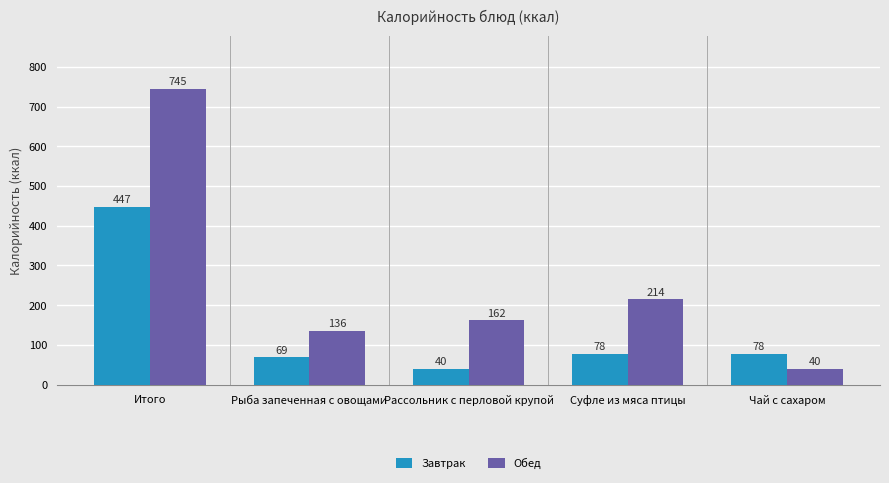

At Суфле из мяса птицы, list the series in order from largest to smallest.

Обед, Завтрак